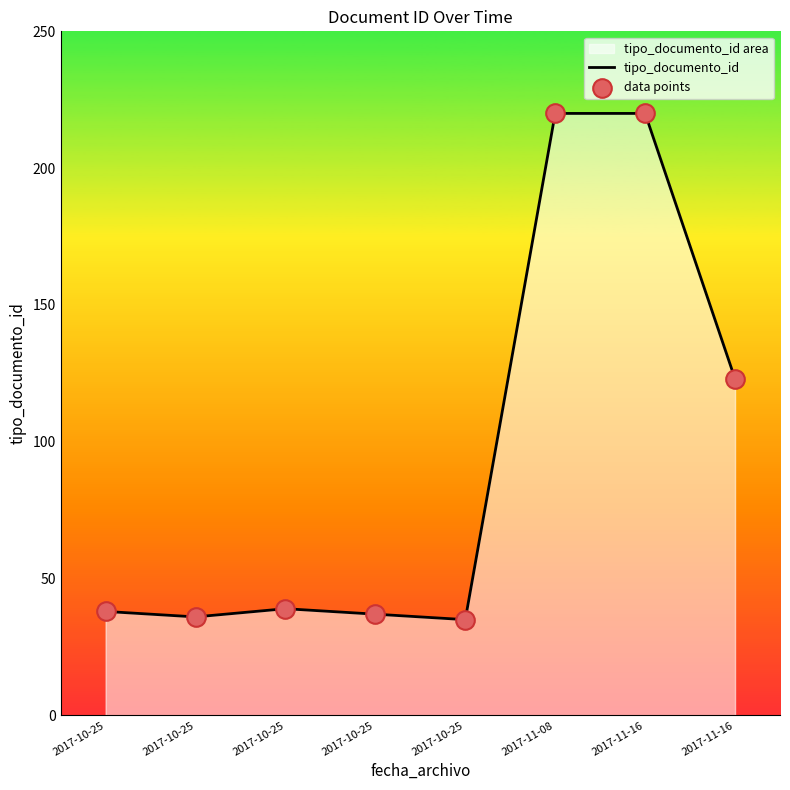

Is the value of data points at 2017-11-16 greater than the value of tipo_documento_id at 2017-10-25?

Yes